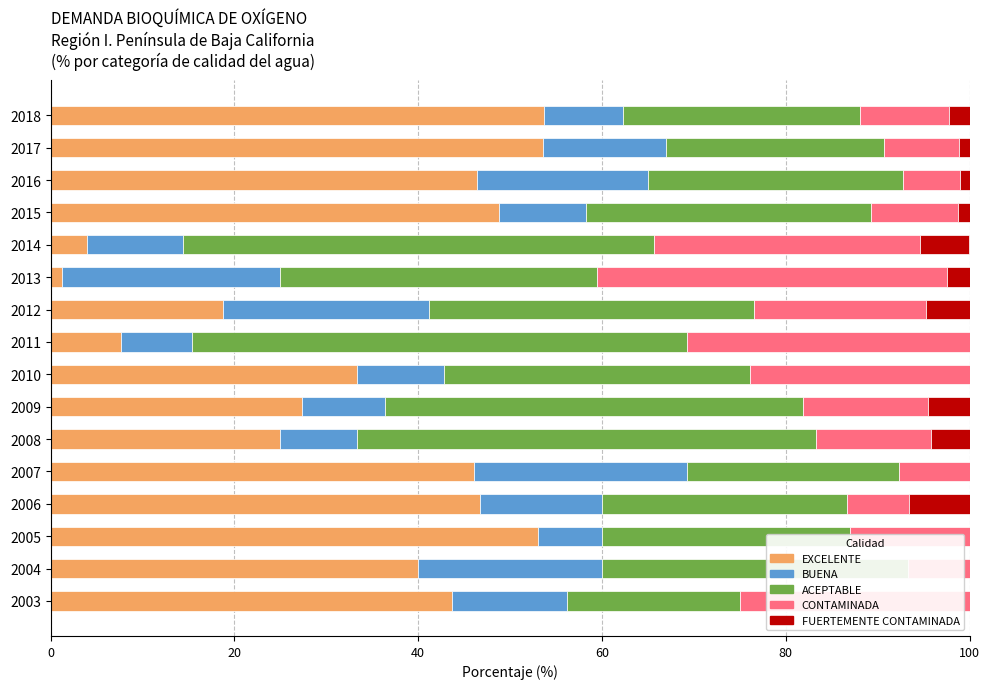

The EXCELENTE series shows 53.0 at 2005. True or false?

True